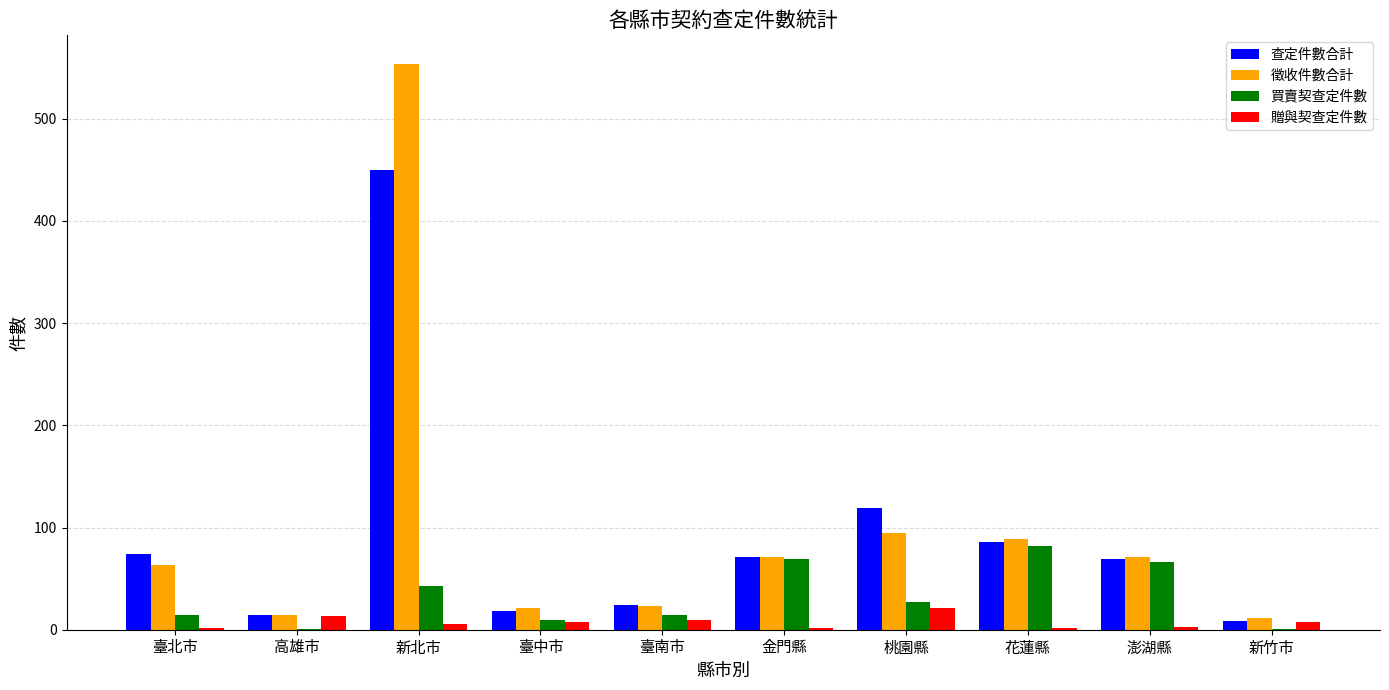

At which category is the sum across all series the highest?

新北市